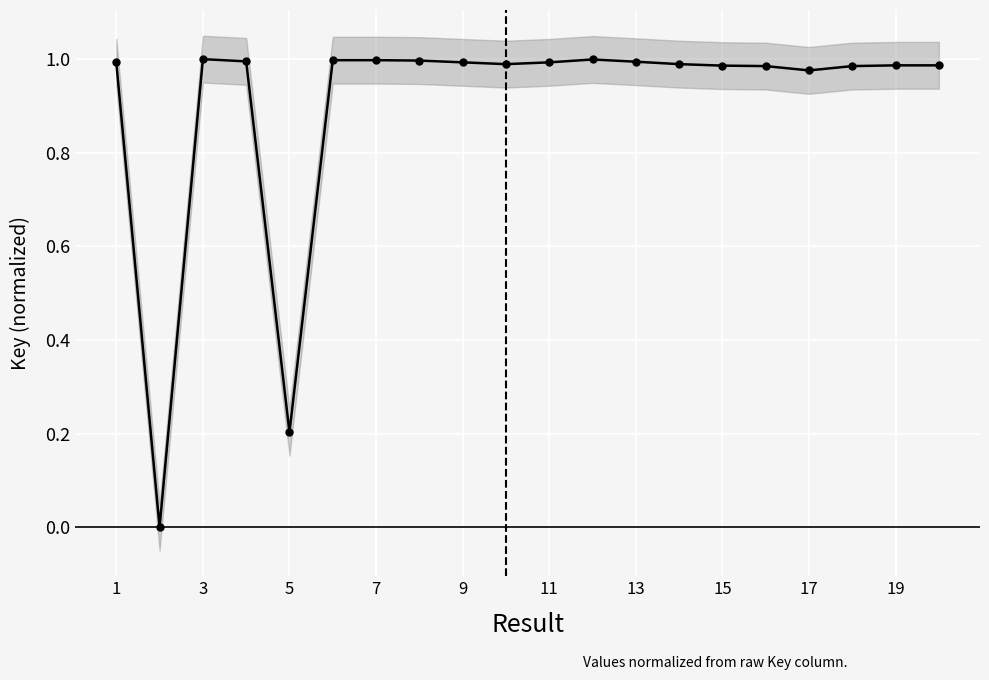

How many data points are above 0?

19